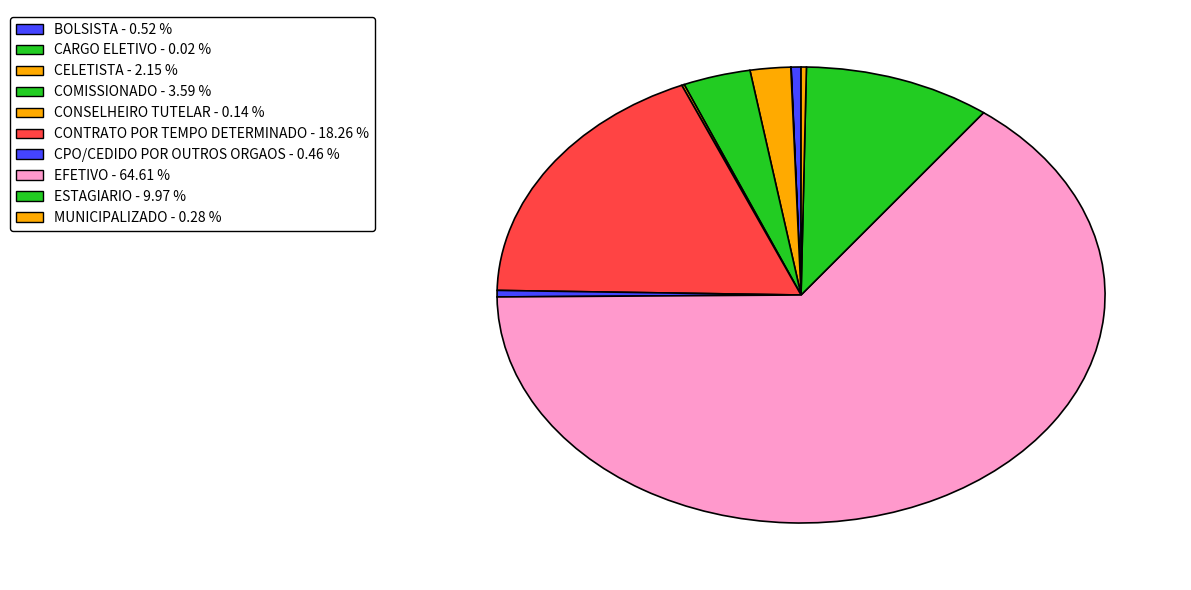

True or false: ESTAGIARIO accounts for 19% of the total.

False